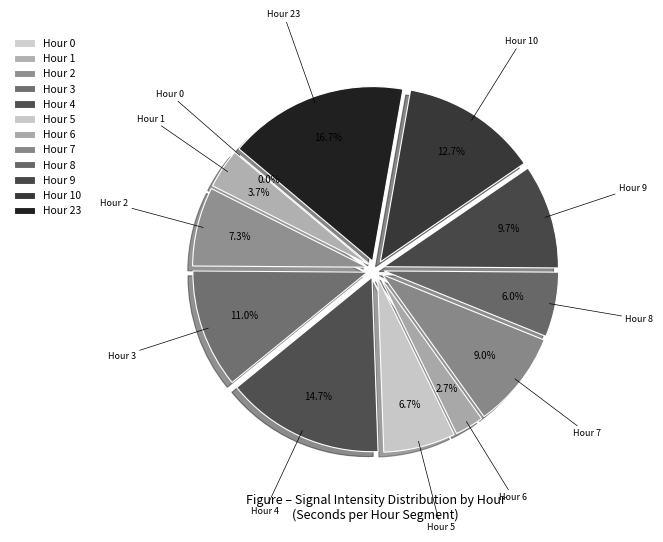

Does Hour 1 represent more than half of the total?

No